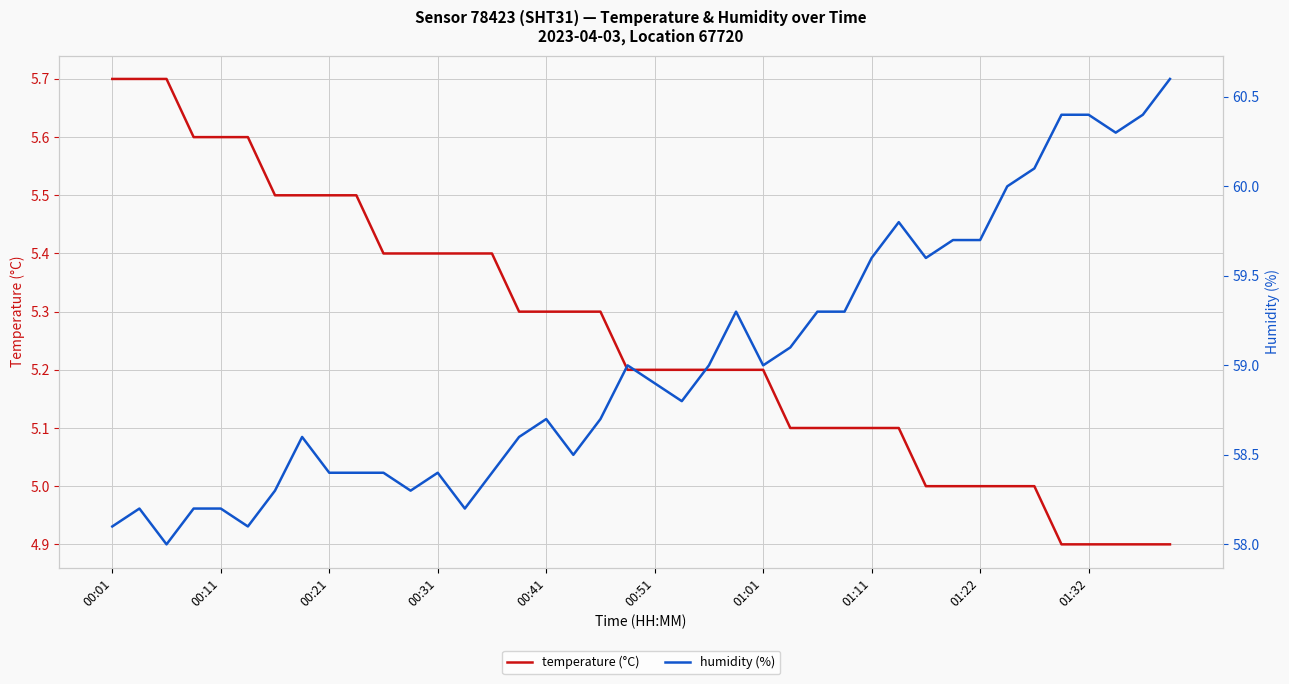

What is the value of the humidity (%) point at the 21st from the left?

58.9